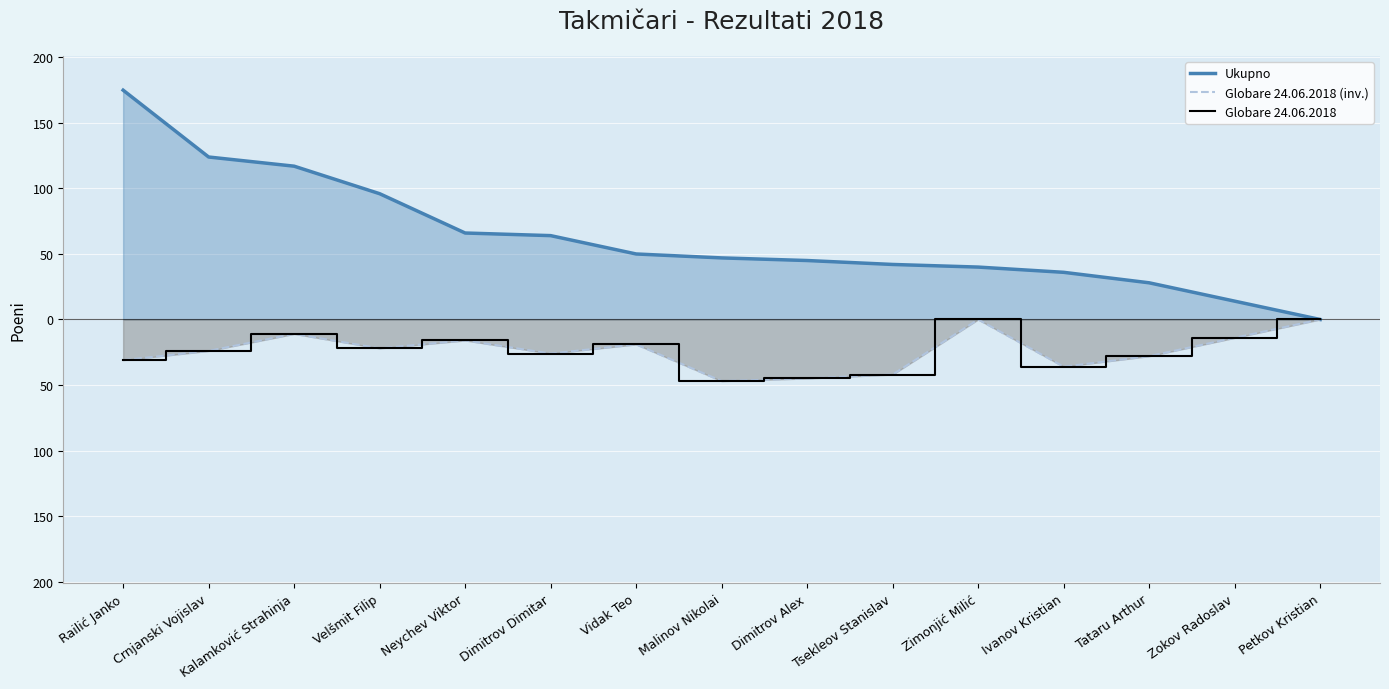

What are all the series names shown in the legend?

Ukupno, Globare 24.06.2018 (inv.), Globare 24.06.2018